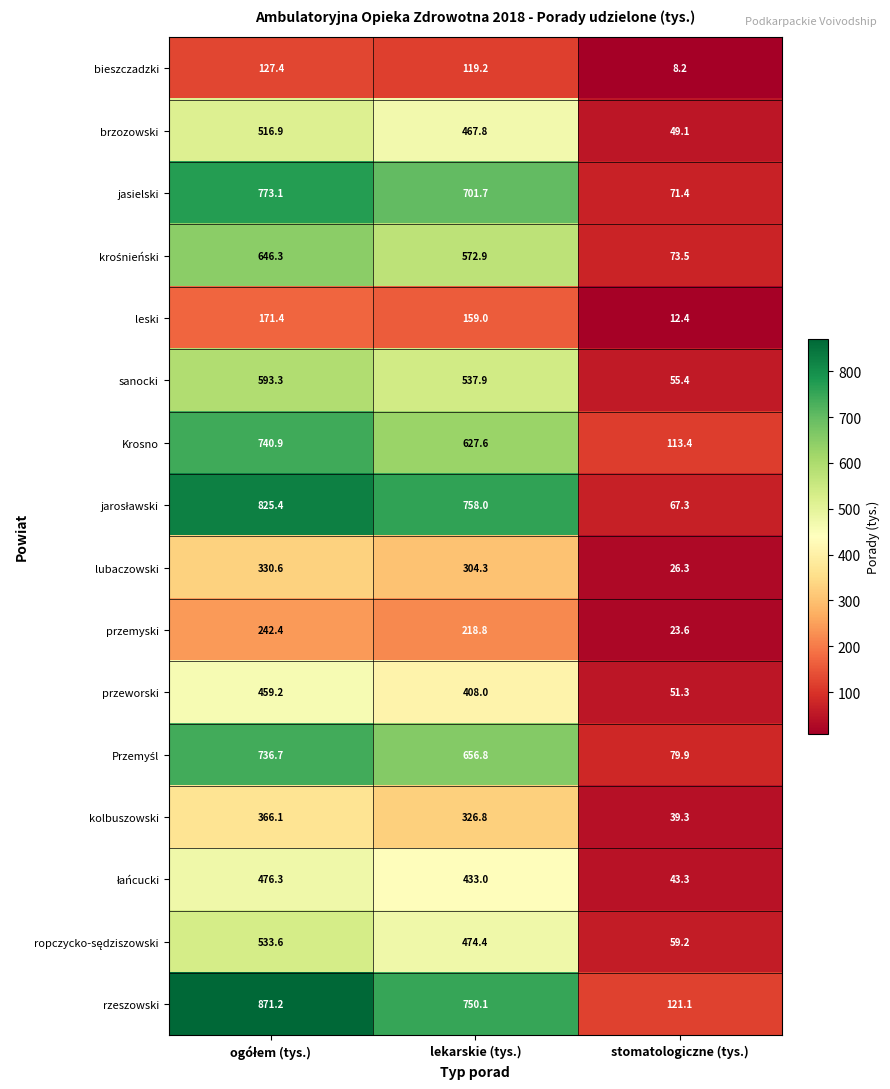

How many data points does each series have?

3